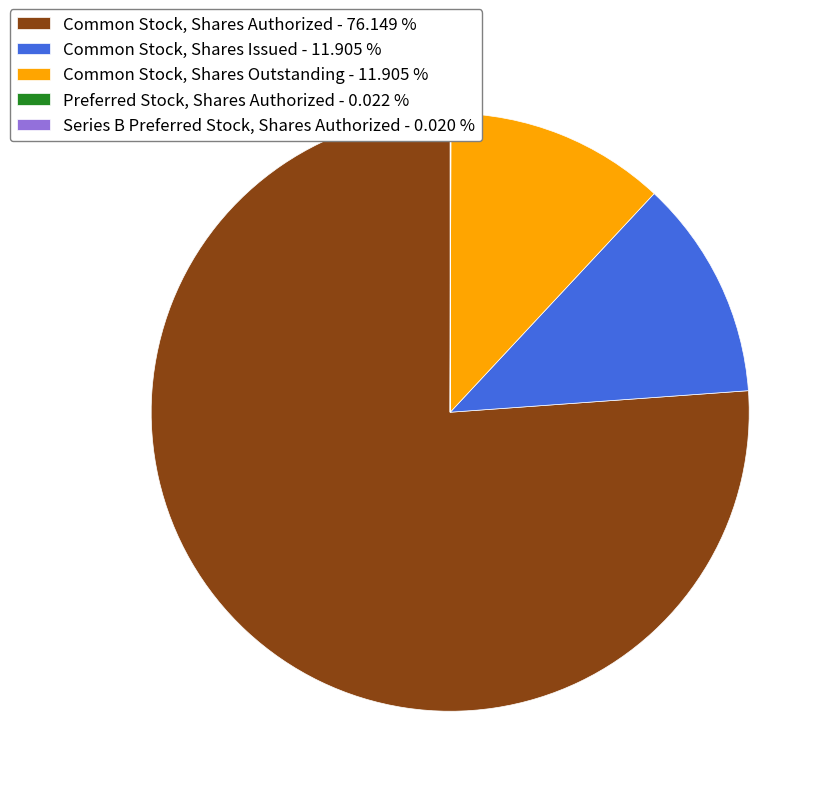

Is there a majority slice in this chart?

Yes